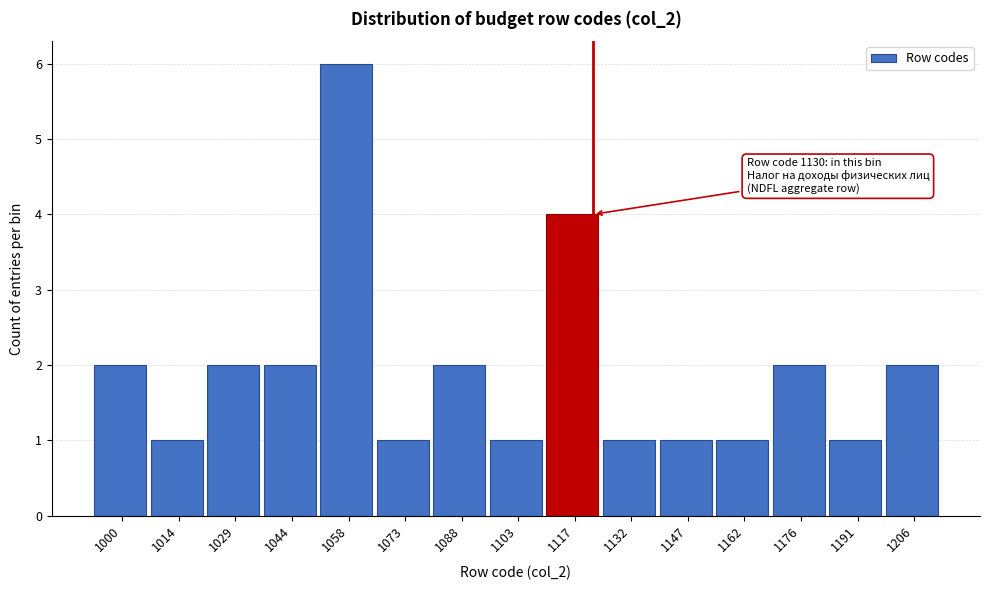

Reading left to right, extract all data points from this chart.

1000=2	1014=1	1029=2	1044=2	1058=6	1073=1	1088=2	1103=1	1117=4	1132=1	1147=1	1162=1	1176=2	1191=1	1206=2